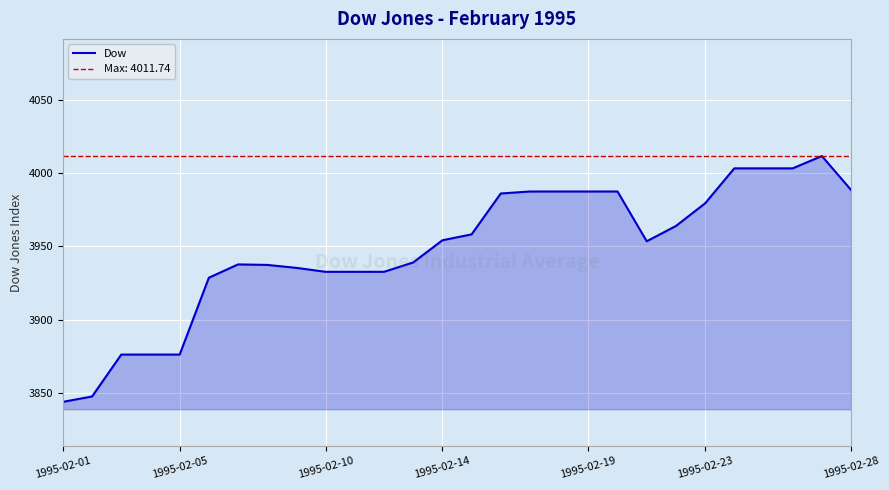

What is the value of the 14th point from the left?

3954.2